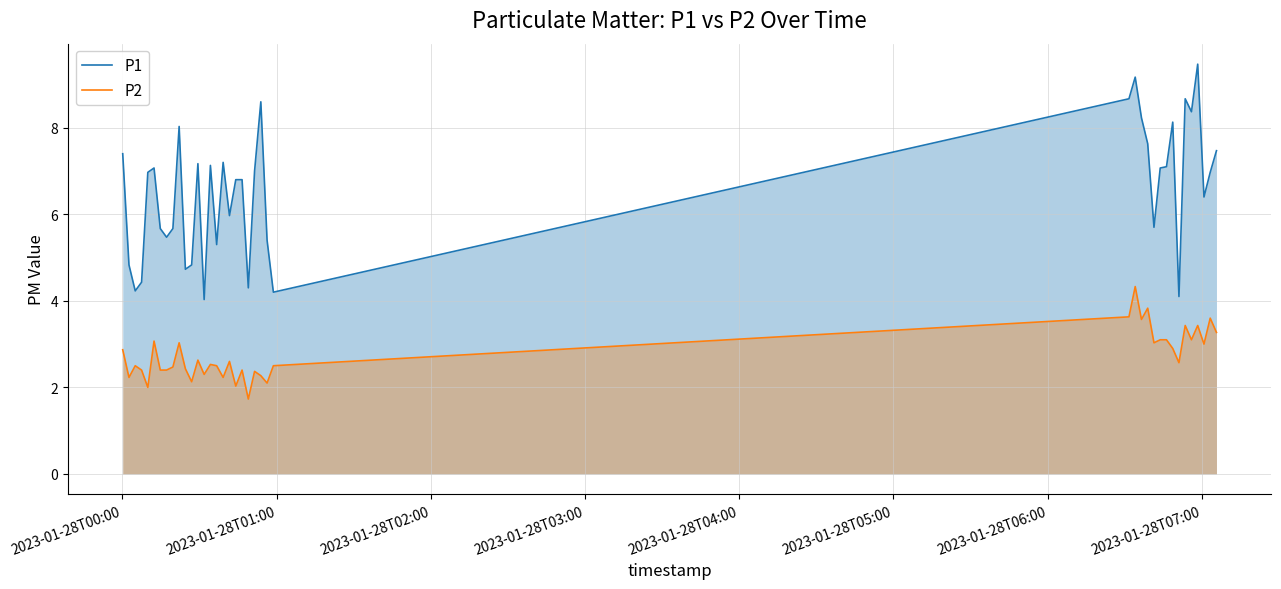

True or false: P2 and P1 intersect in this chart.

False